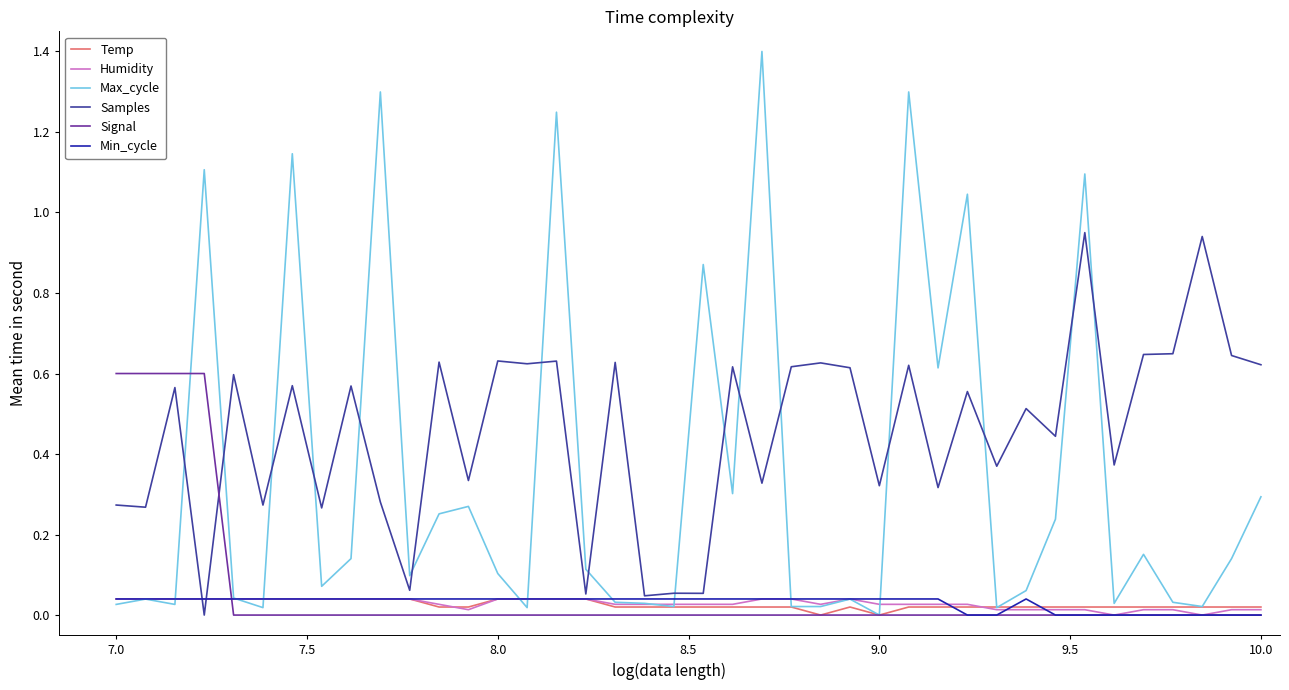

True or false: Samples has more than 0 interior local peaks.

True